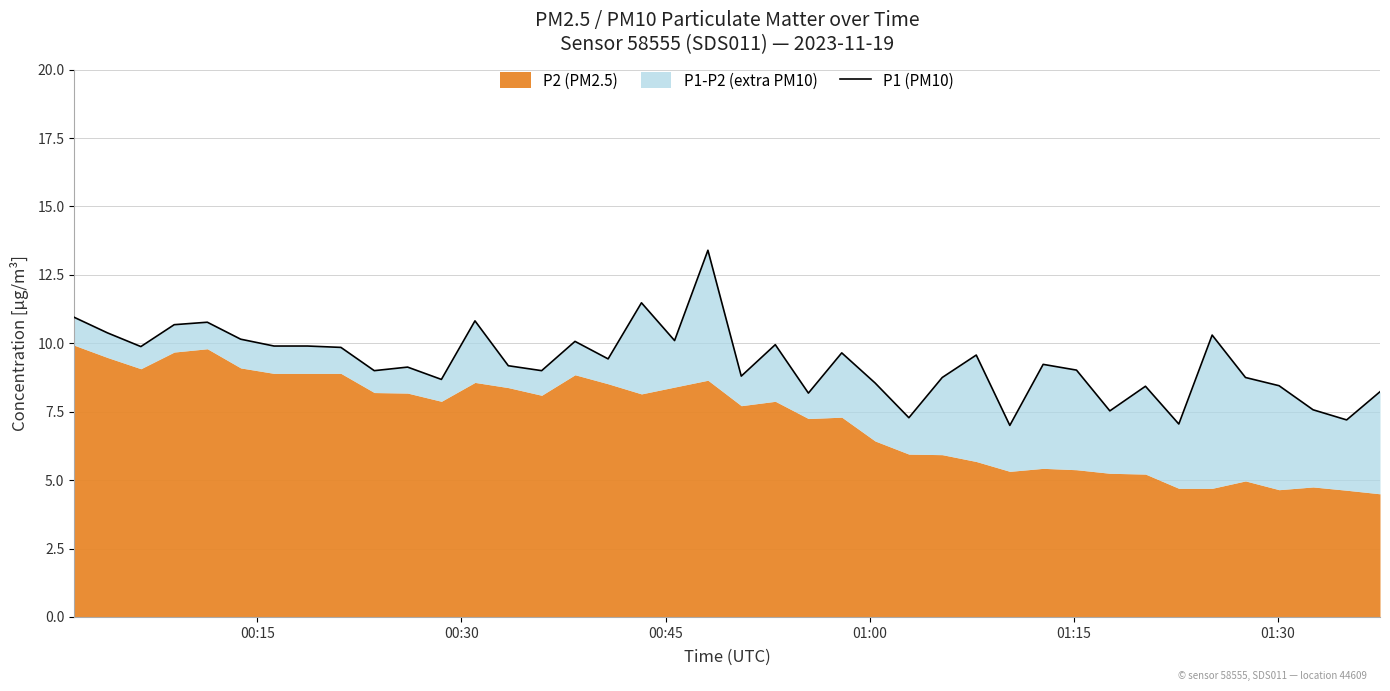

What is the value of the 23rd point from the left?

8.2